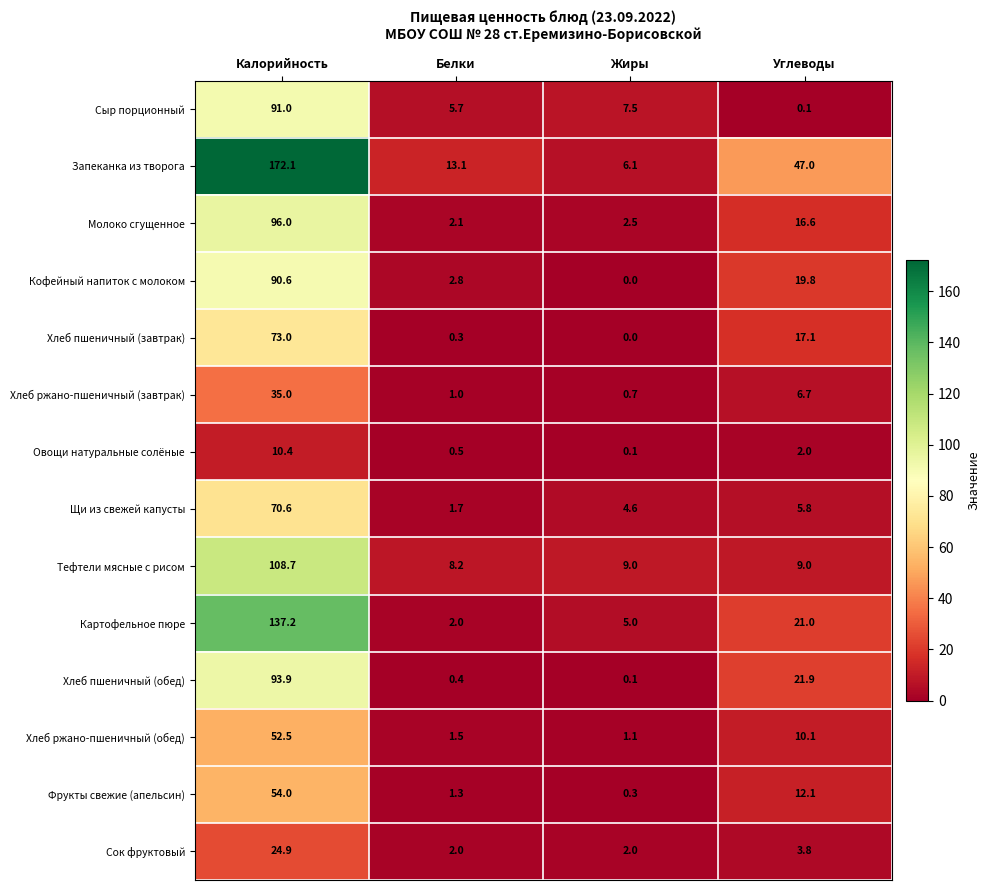

What value does the Кофейный напиток с молоком series have at Калорийность?

90.6